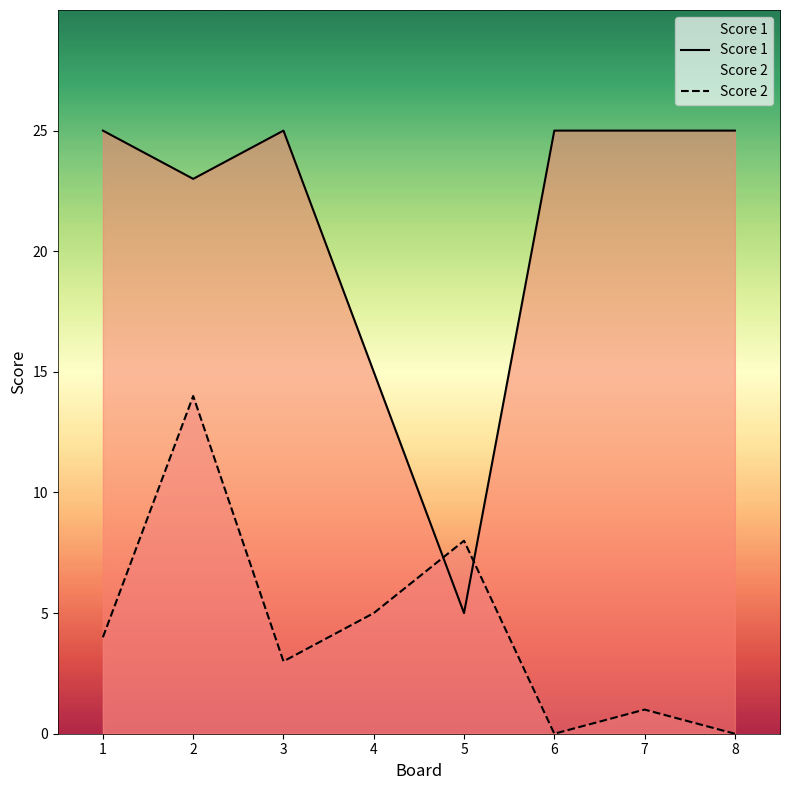

In Score 2, how many points are higher than both neighbors (excluding endpoints)?

3